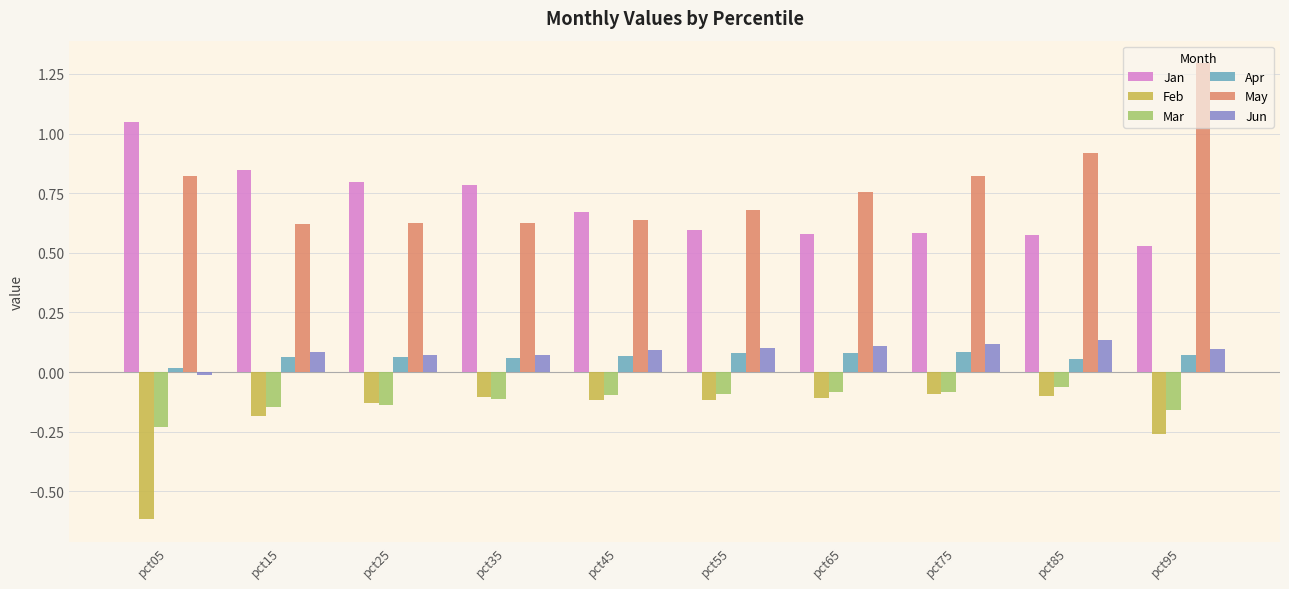

How many values in Jun are above zero?

9